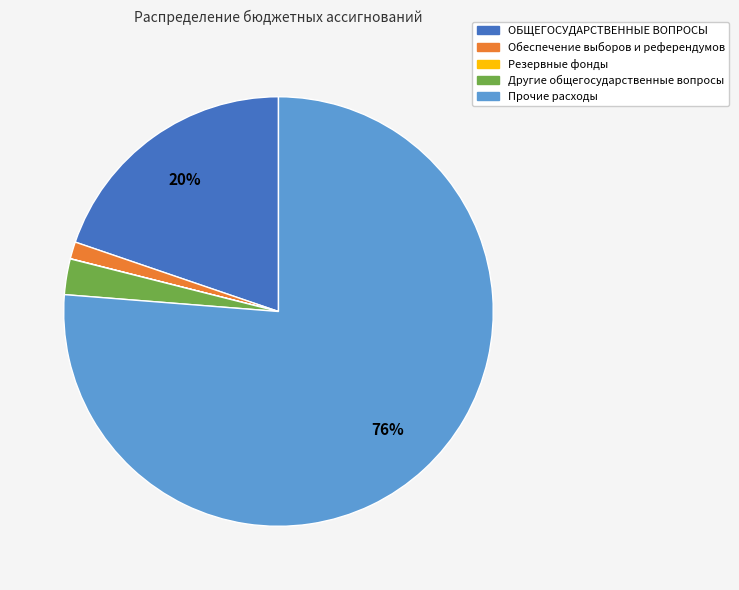

Between ОБЩЕГОСУДАРСТВЕННЫЕ ВОПРОСЫ and Обеспечение выборов и референдумов, which is larger?

ОБЩЕГОСУДАРСТВЕННЫЕ ВОПРОСЫ